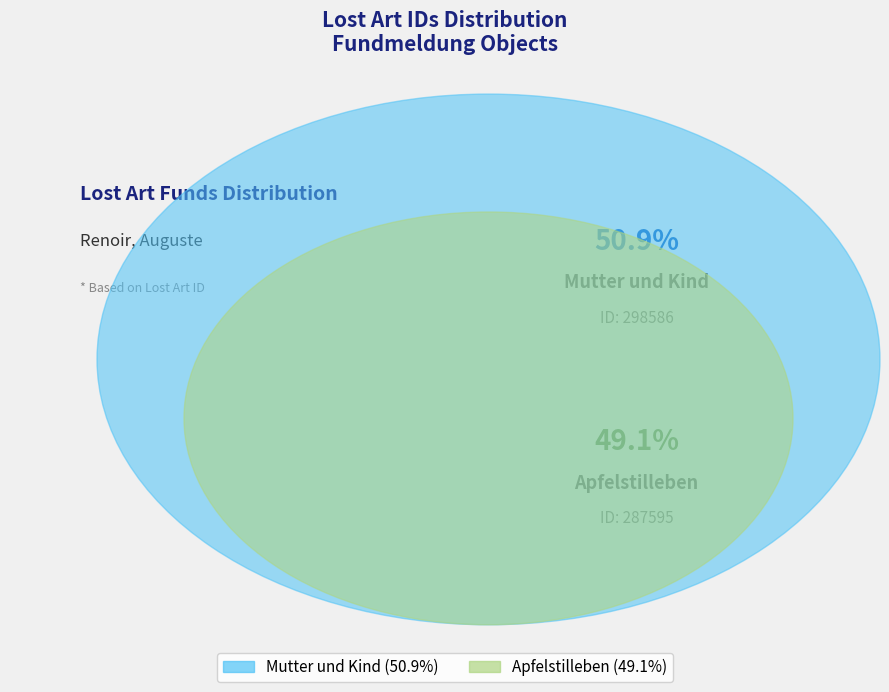

Is there a majority slice in this chart?

Yes